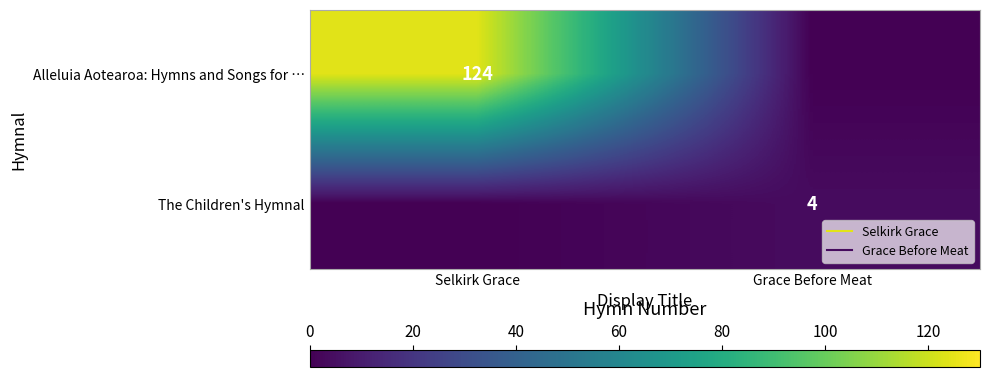

Where is The Children's Hymnal nearest to the value 2?

Selkirk Grace